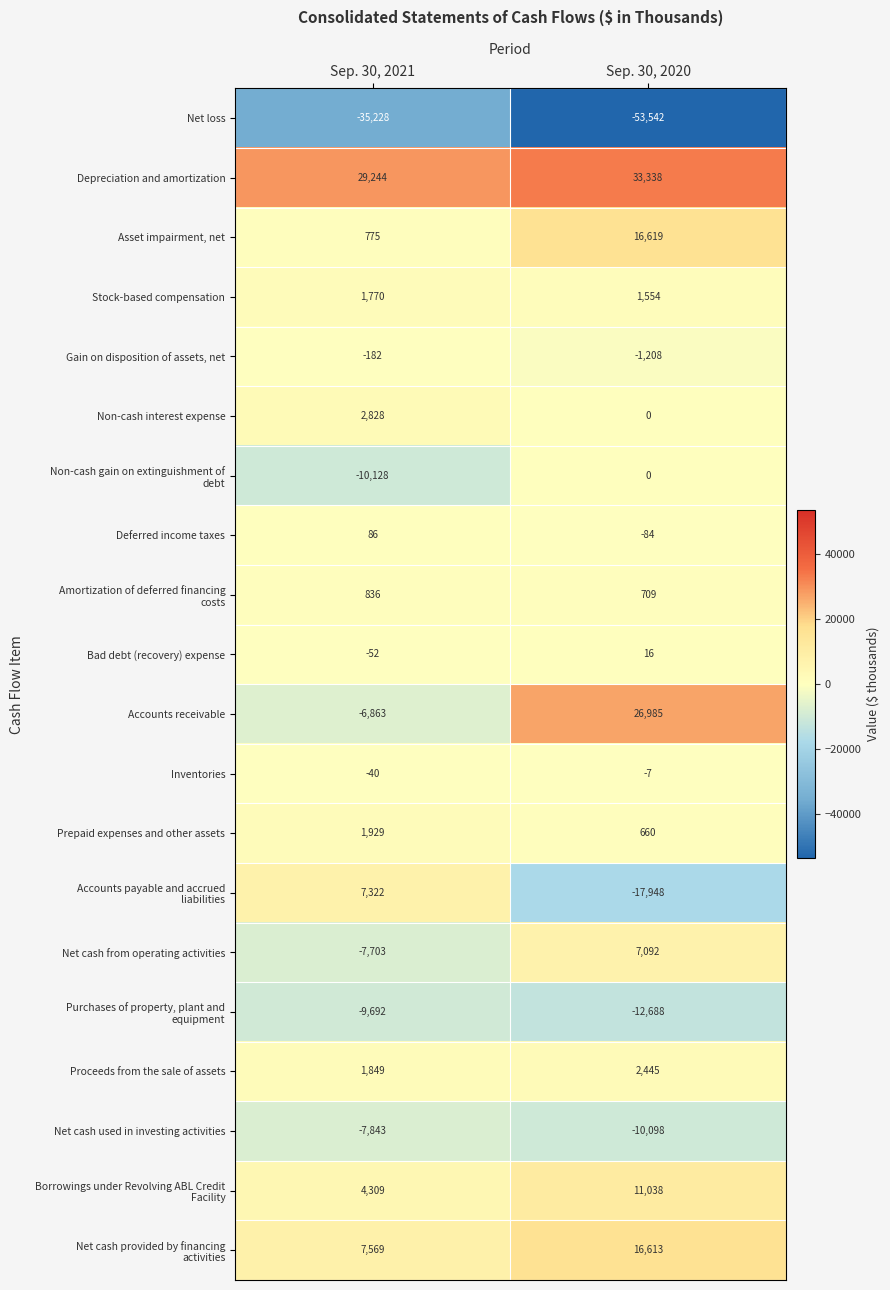

What is the spread (max minus min) of values at Sep. 30, 2021?

64472